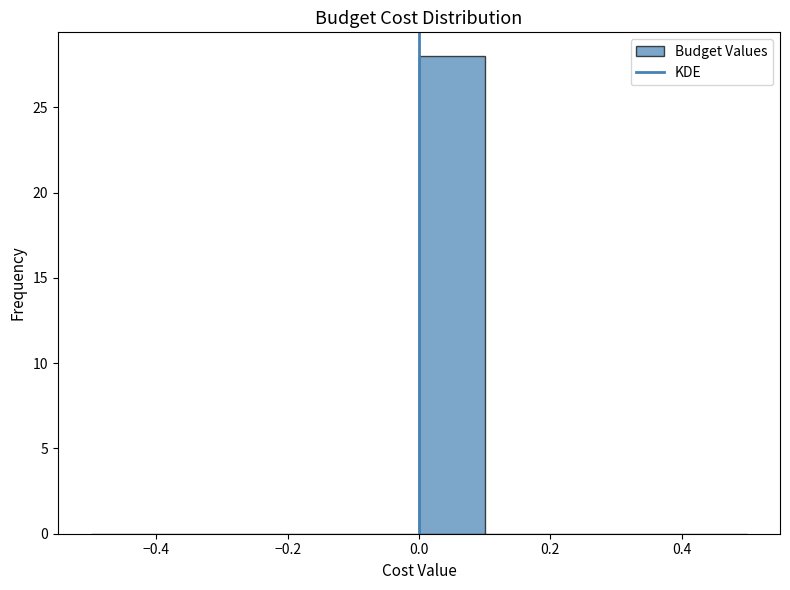

Reading left to right, list every bar in this chart as the range it spans on the x-axis followed by its height. The values are not printed on the chart, so give them approximately, as read against the axis.

-0.5 to -0.4: 0
-0.4 to -0.3: 0
-0.3 to -0.2: 0
-0.2 to -0.1: 0
-0.1 to 0.0: 0
0.0 to 0.1: 28
0.1 to 0.2: 0
0.2 to 0.3: 0
0.3 to 0.4: 0
0.4 to 0.5: 0